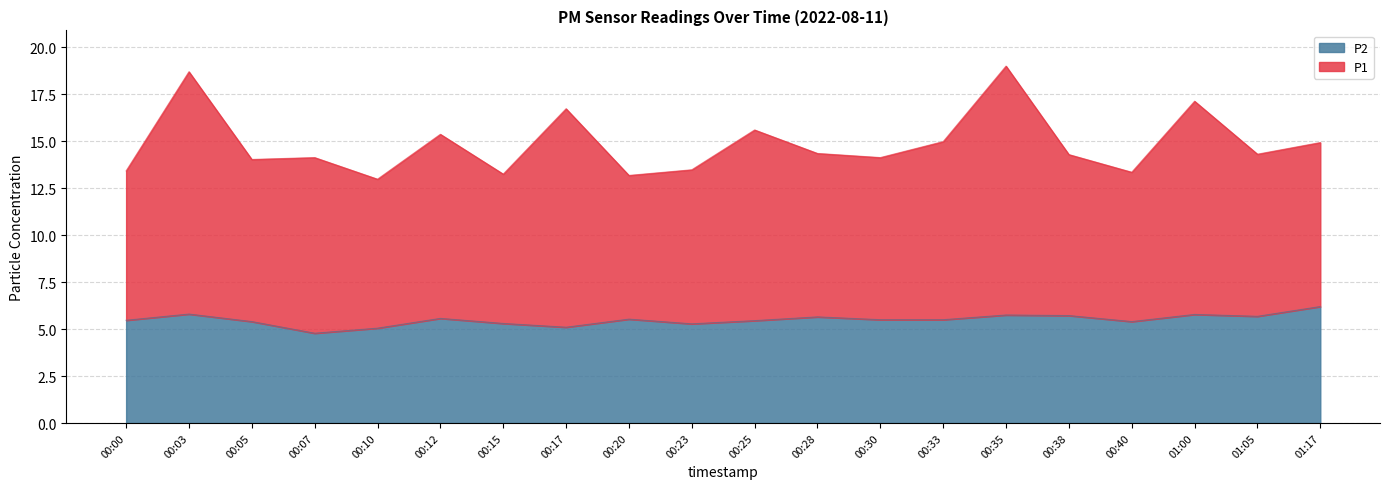

Which series has the largest total across all categories?

P1